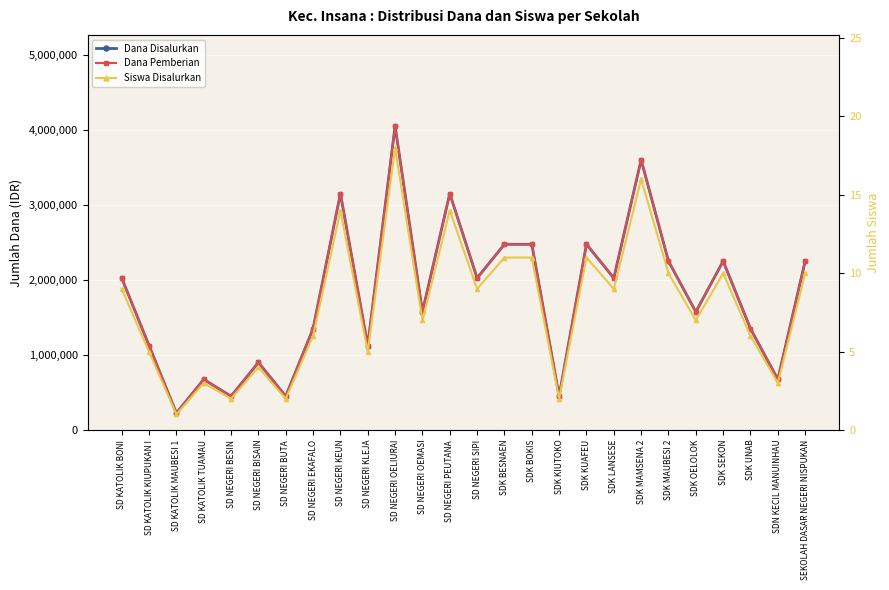

True or false: Dana Pemberian and Siswa Disalurkan intersect in this chart.

False